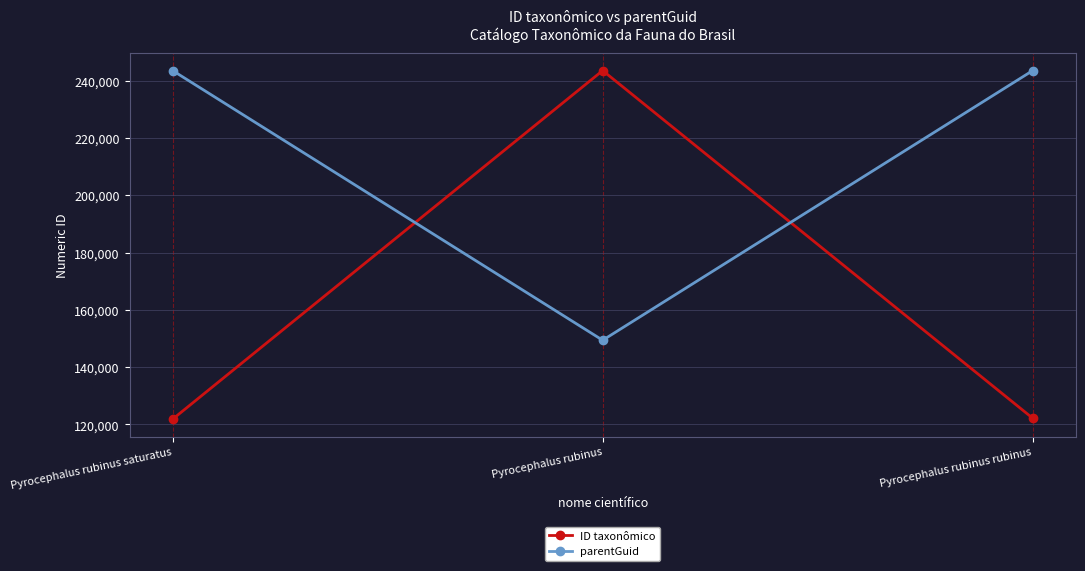

What is the minimum value shown in the chart?

121837